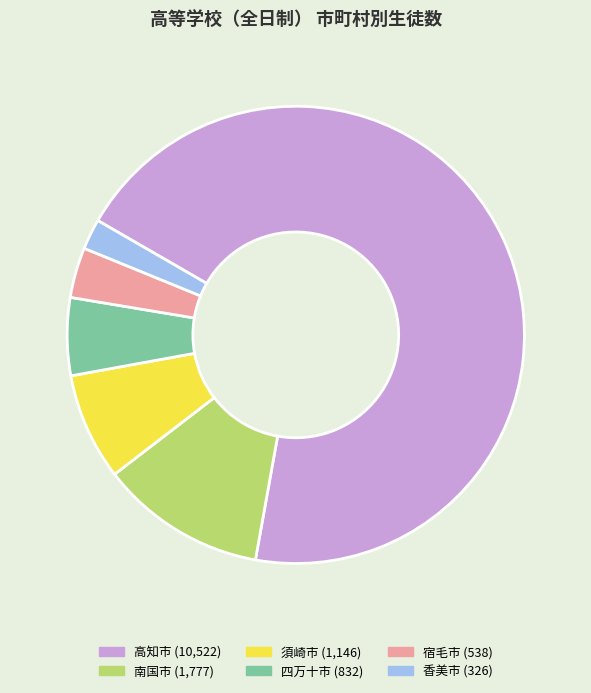

Does any single category account for the majority?

Yes